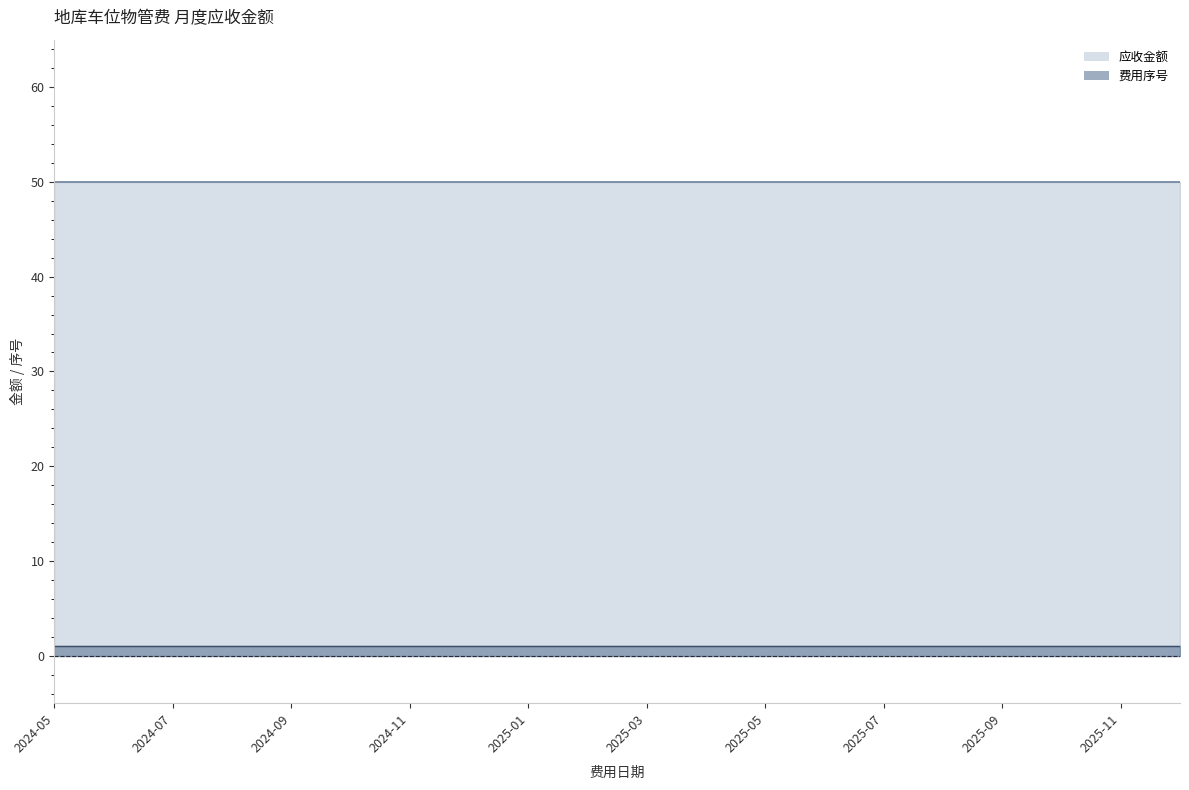

True or false: 应收金额 has more than 2 interior local peaks.

False